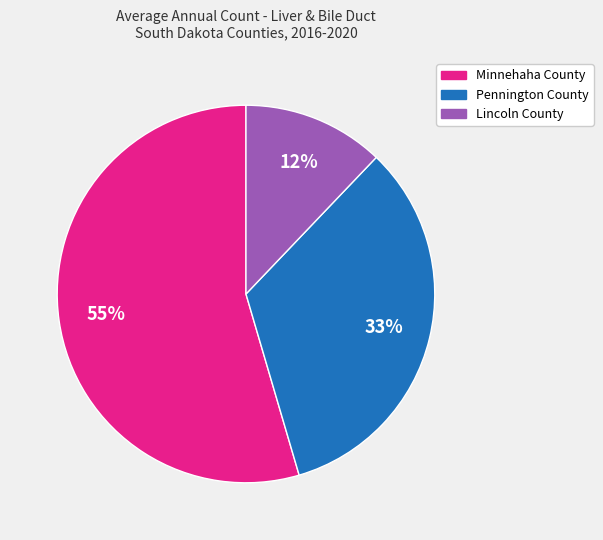

To the nearest percent, what percentage of the pie is Lincoln County?

12%